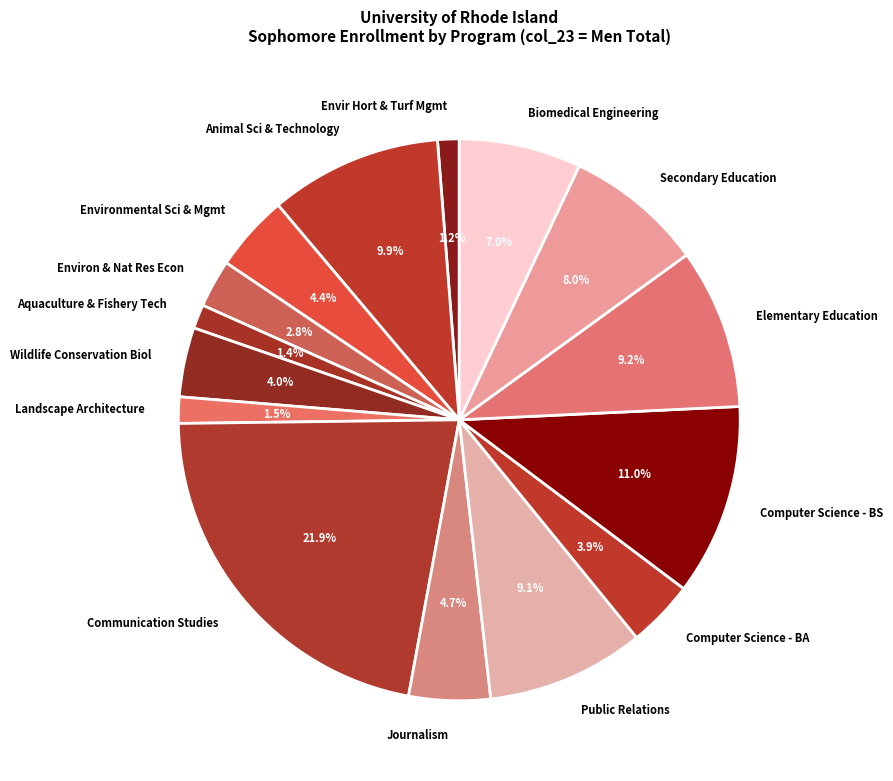

Which slice is the largest?

Communication Studies